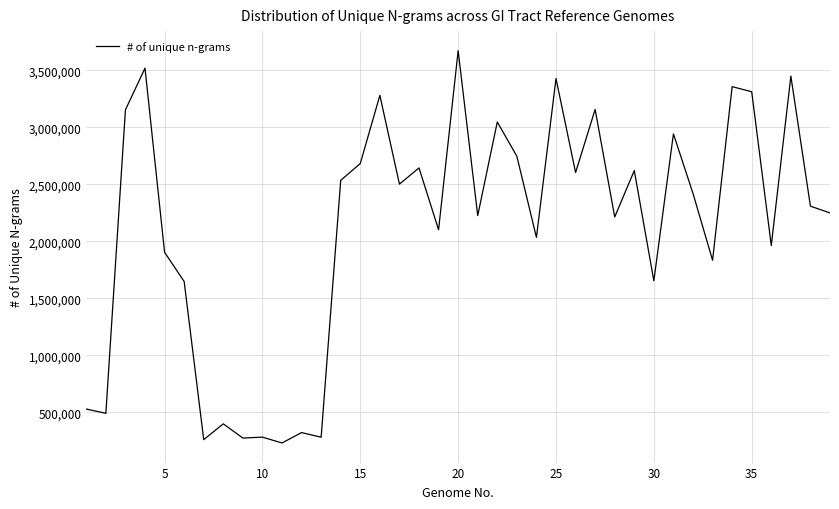

What is the maximum value shown in the chart?

3673427